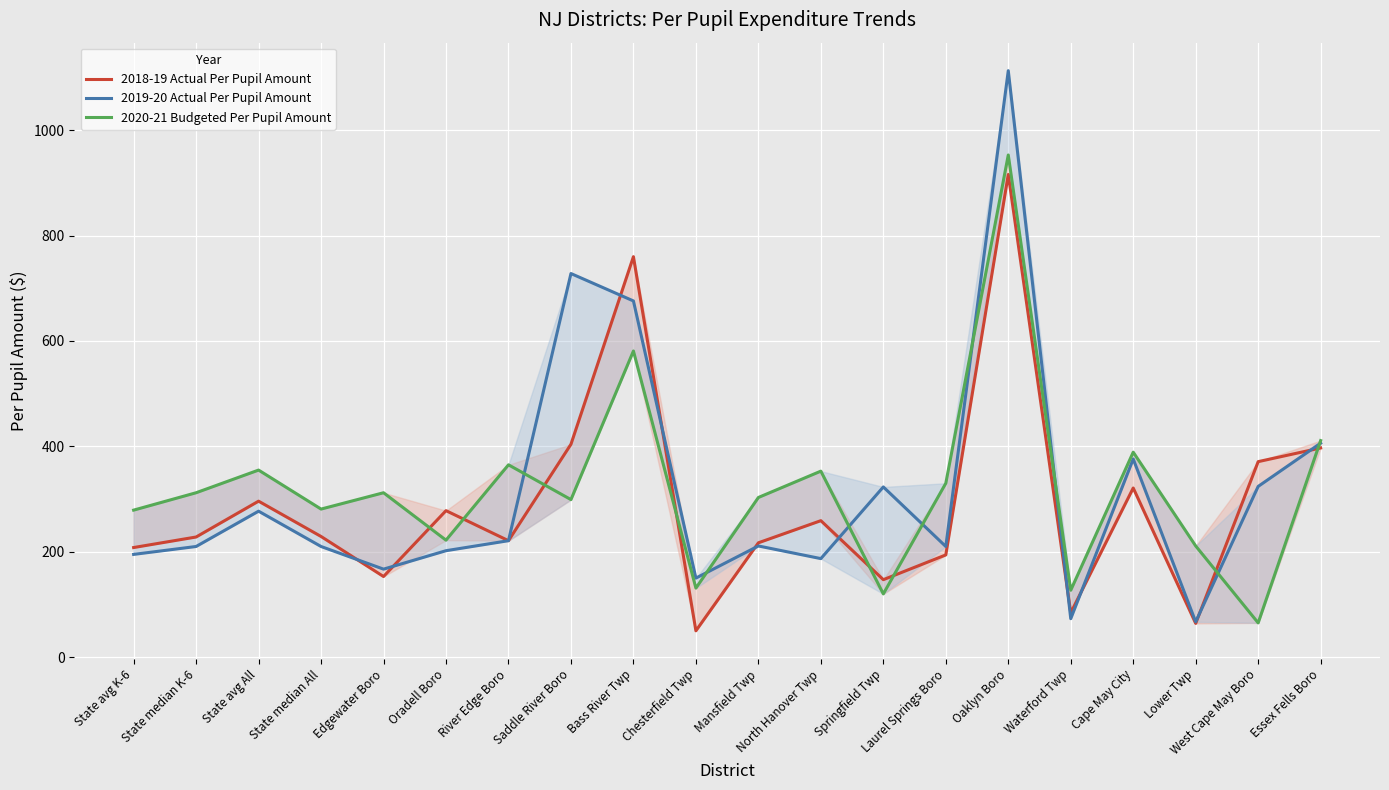

At which category does the chart reach its peak across all series?

Oaklyn Boro